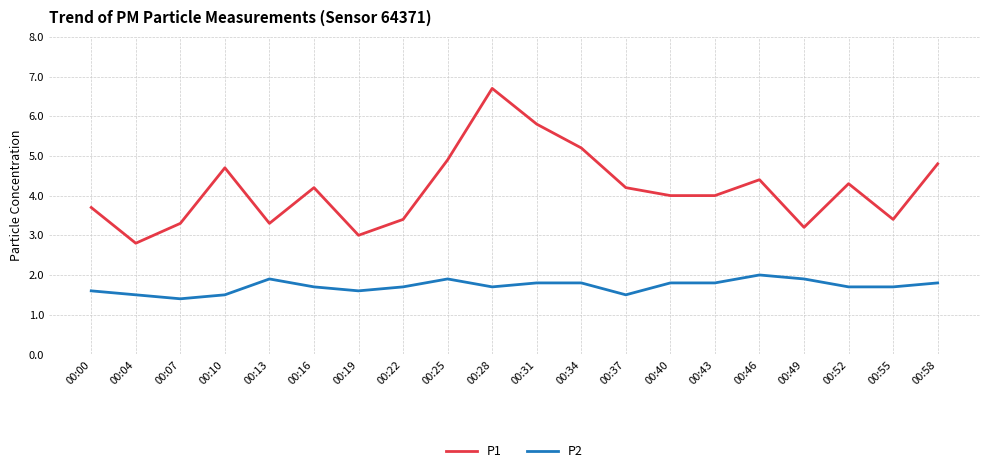

What is the difference between the maximum and minimum values in the P1 series?

3.9